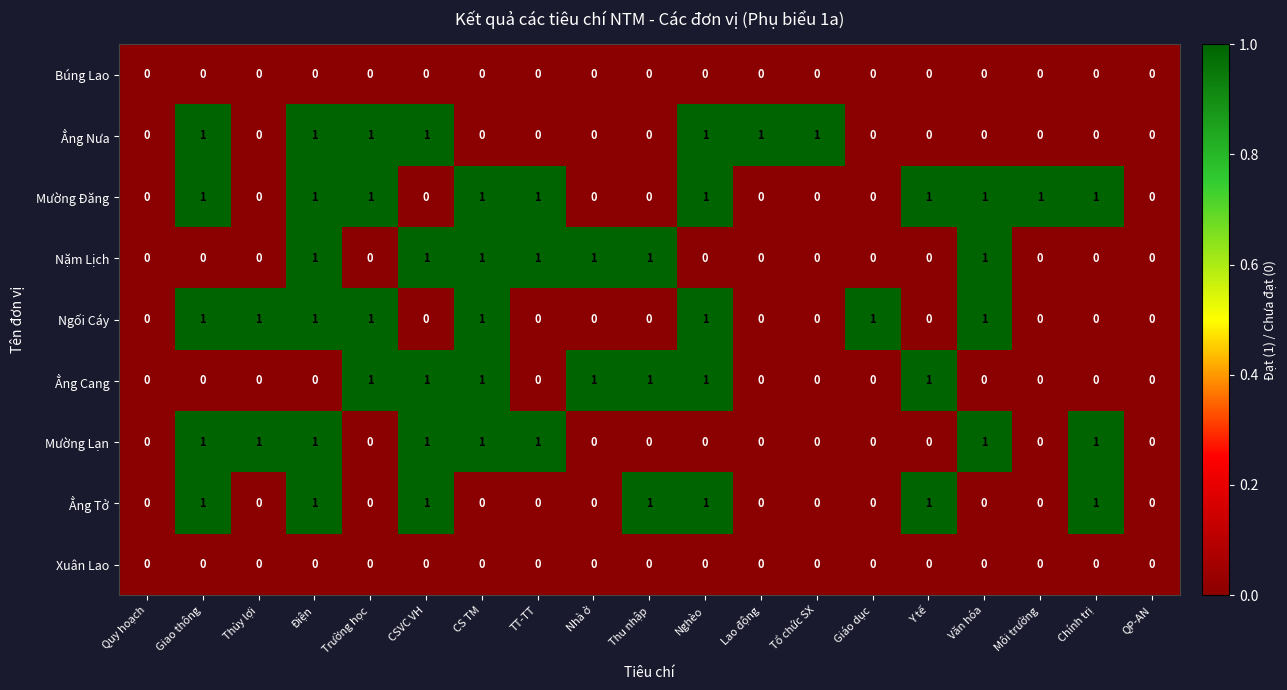

Count the Ẳng Nưa values in the range 0 to 1.

19